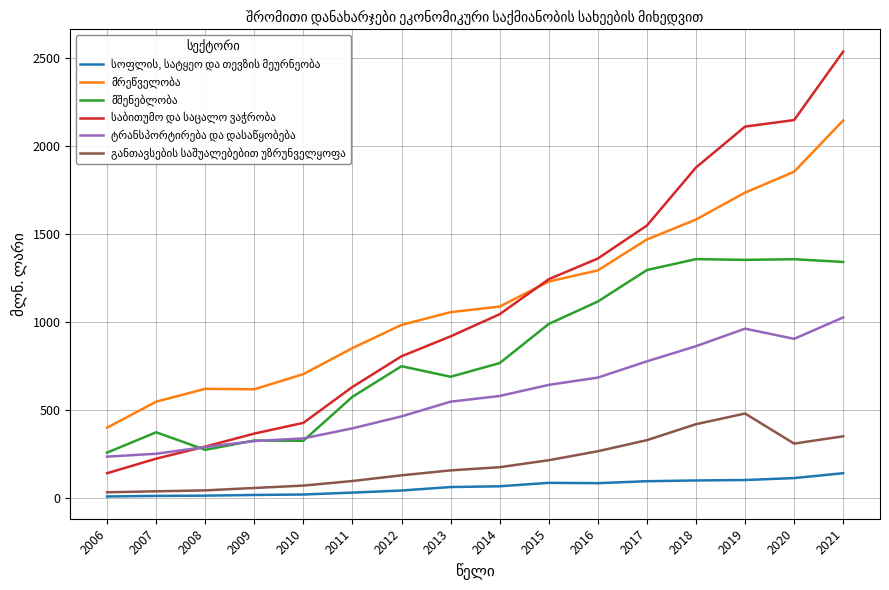

What is the total value across all series at 2021?

7534.7